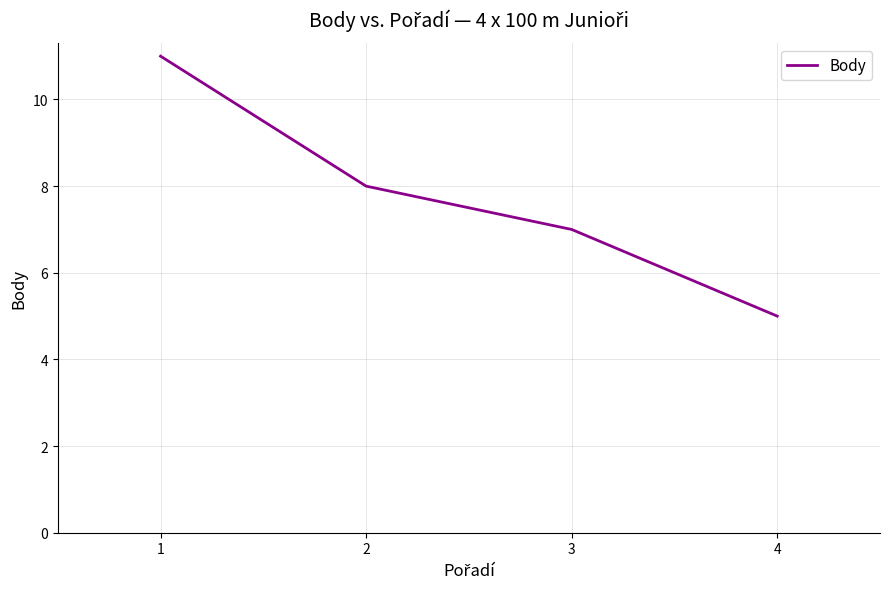

Read the value at 3.

7